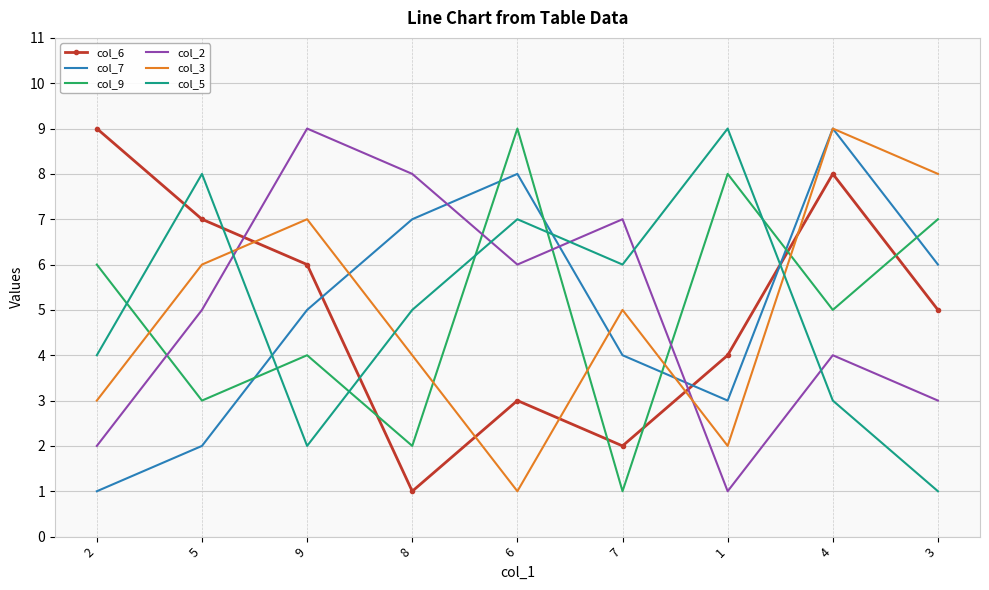

At 8, list the series in order from smallest to largest.

col_6, col_9, col_3, col_5, col_7, col_2